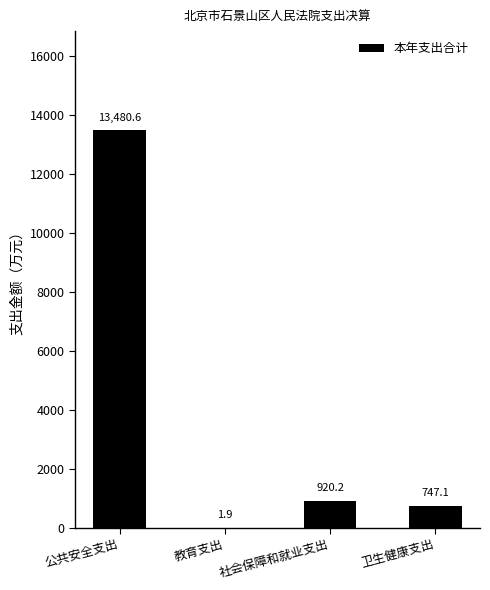

At which label is the value closest to 6741?

社会保障和就业支出